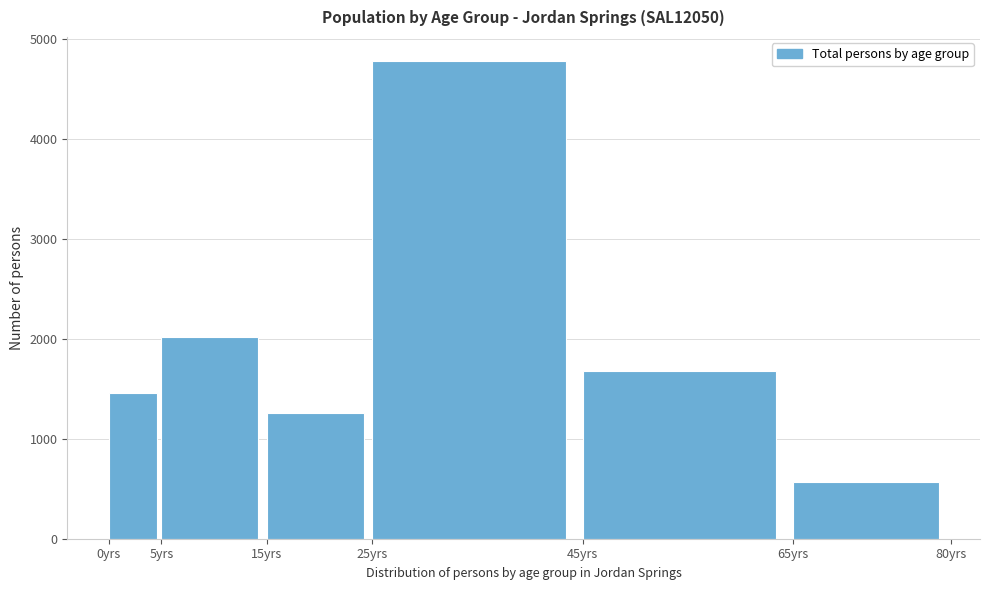

Reading right to left, transcribe all the data shown in this chart.

65yrs=572	45yrs=1677	25yrs=4782	15yrs=1258	5yrs=2020	0yrs=1458